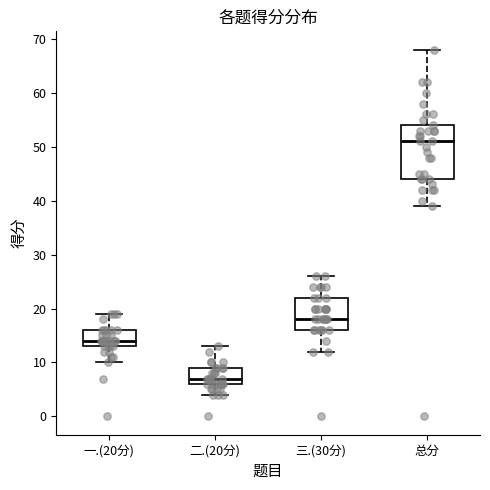

Where is the upper edge of the box for 三.(30分) on the y-axis? The values are not printed on the chart, so give them approximately, as read against the axis.

22